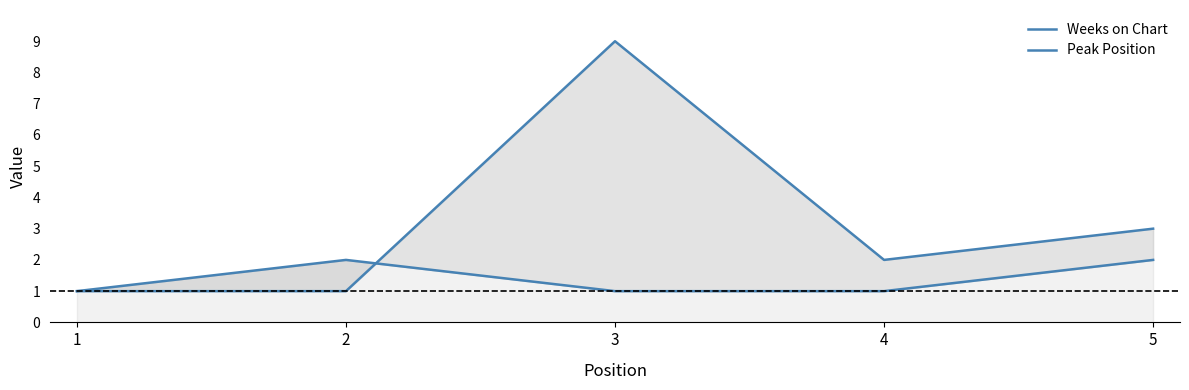

How many values in the Weeks on Chart series exceed 2?

2